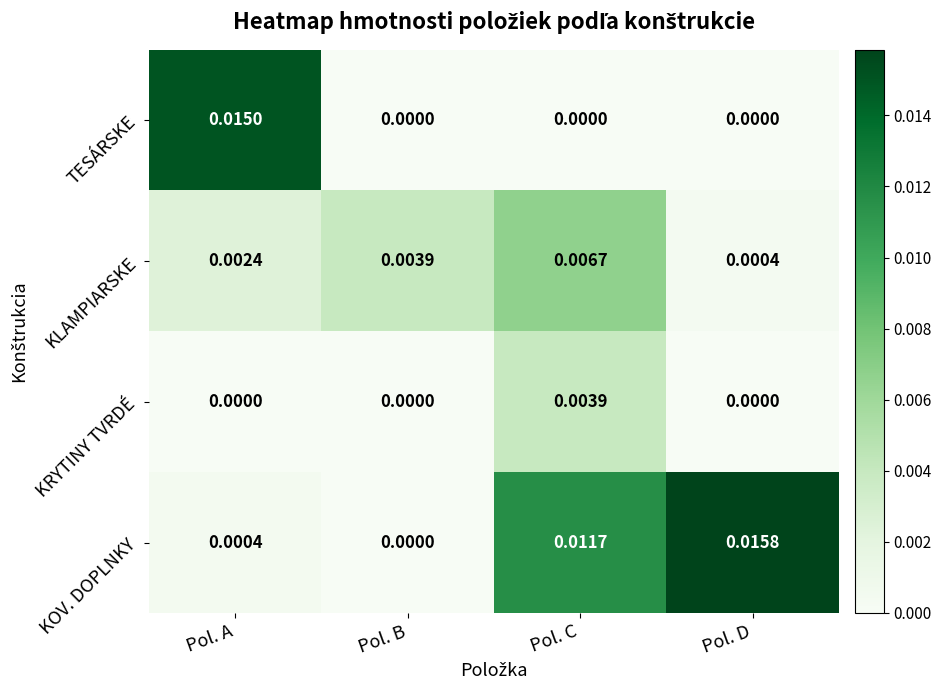

Rank the series by their maximum value, from highest to lowest.

KOV. DOPLNKY, TESÁRSKE, KLAMPIARSKE, KRYTINY TVRDÉ